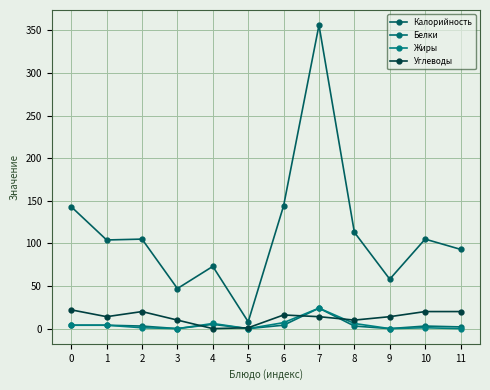

What is the sum of the Углеводы values at 5 and 2?

21